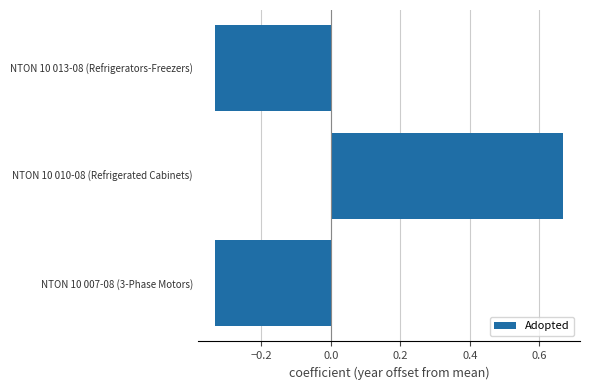

Which label corresponds to the largest value in the chart?

NTON 10 010-08 (Refrigerated Cabinets)